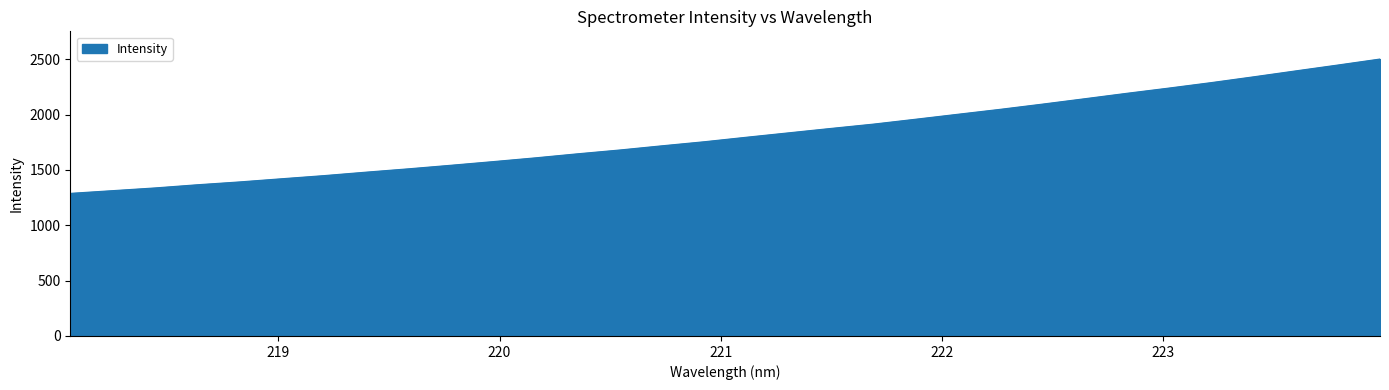

What is the minimum value shown in the chart?

1288.3